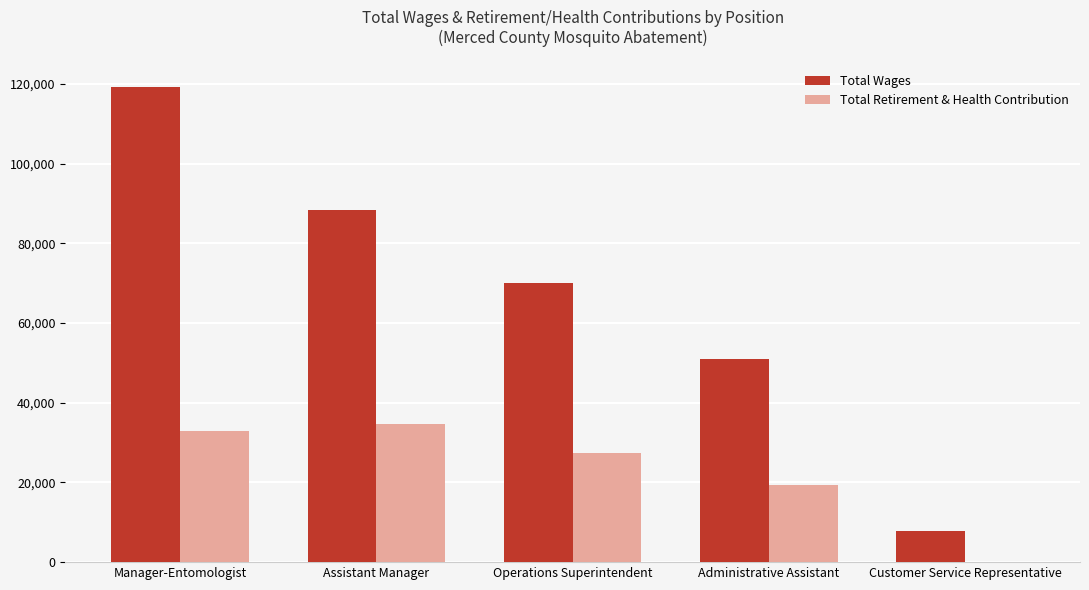

Is the value of Total Wages at Administrative Assistant greater than the value of Total Retirement & Health Contribution at Administrative Assistant?

Yes